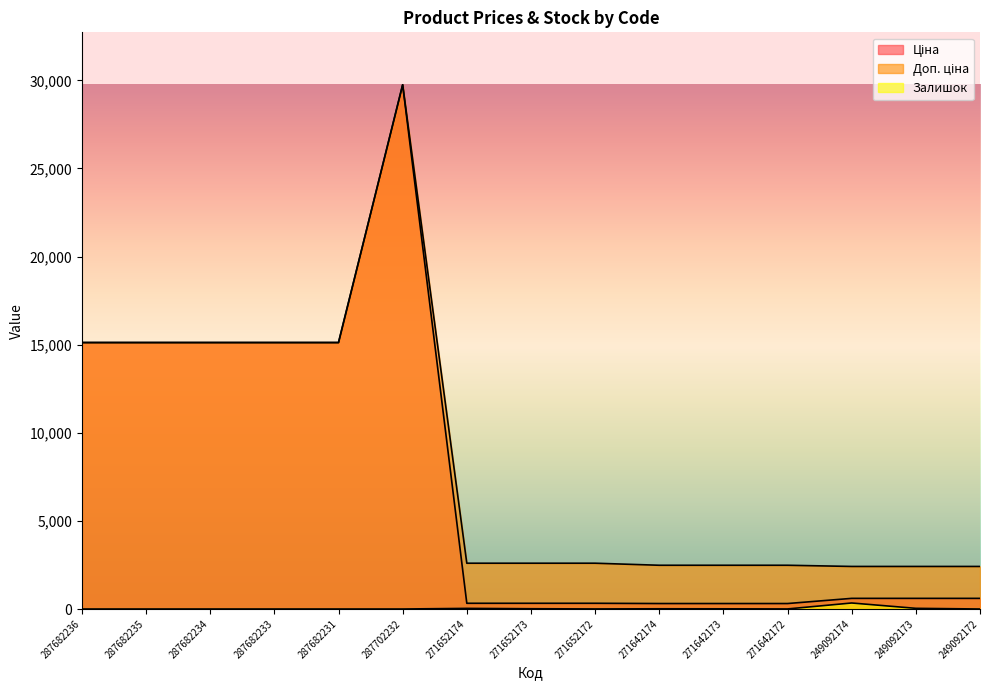

Where does the Ціна series first go above 603?

287682236